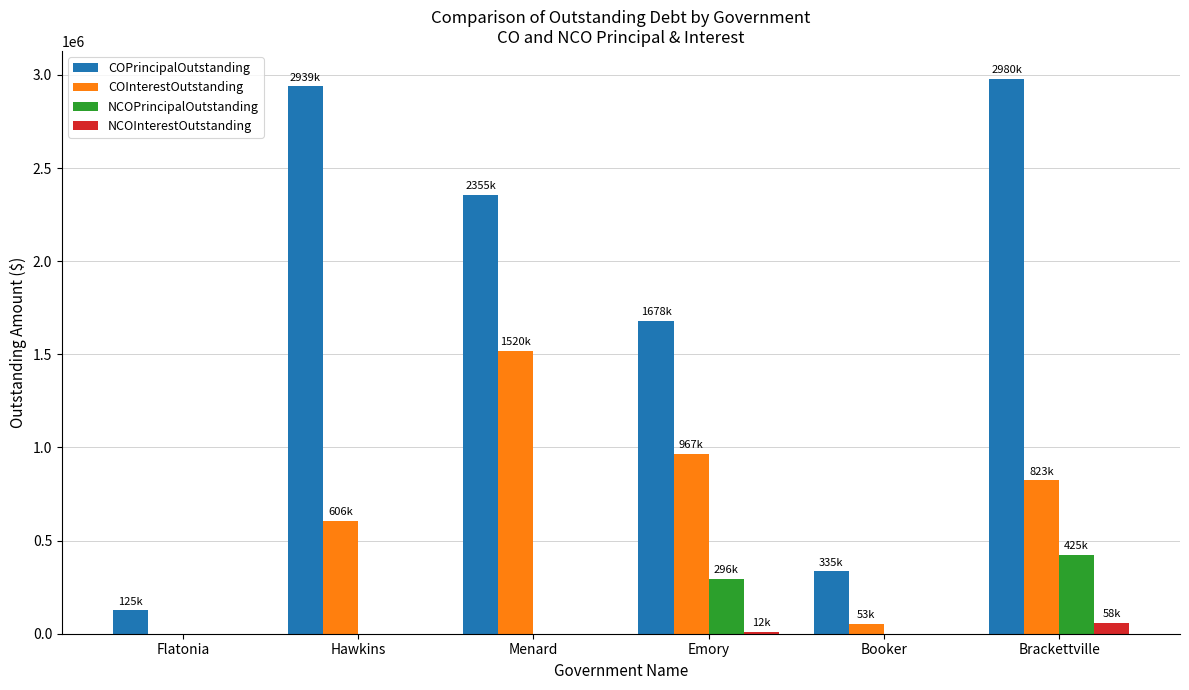

How many distinct data groups are displayed?

4